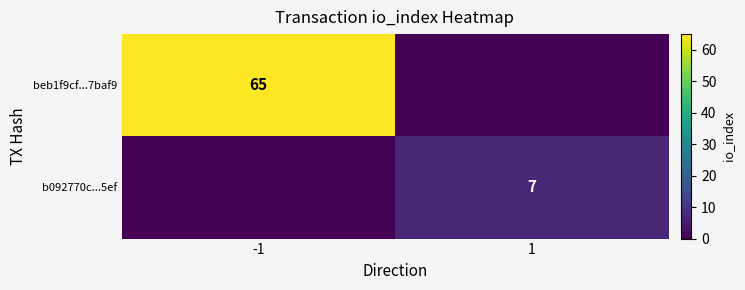

Between 1 and -1, which is larger?

-1